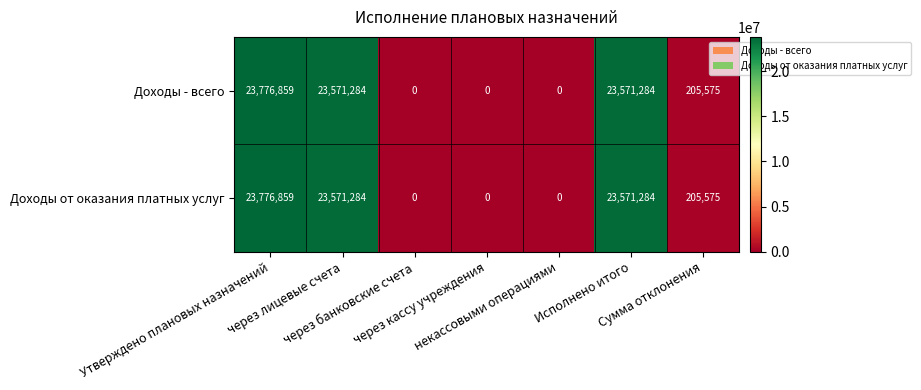

What is the greatest value displayed?

23776859